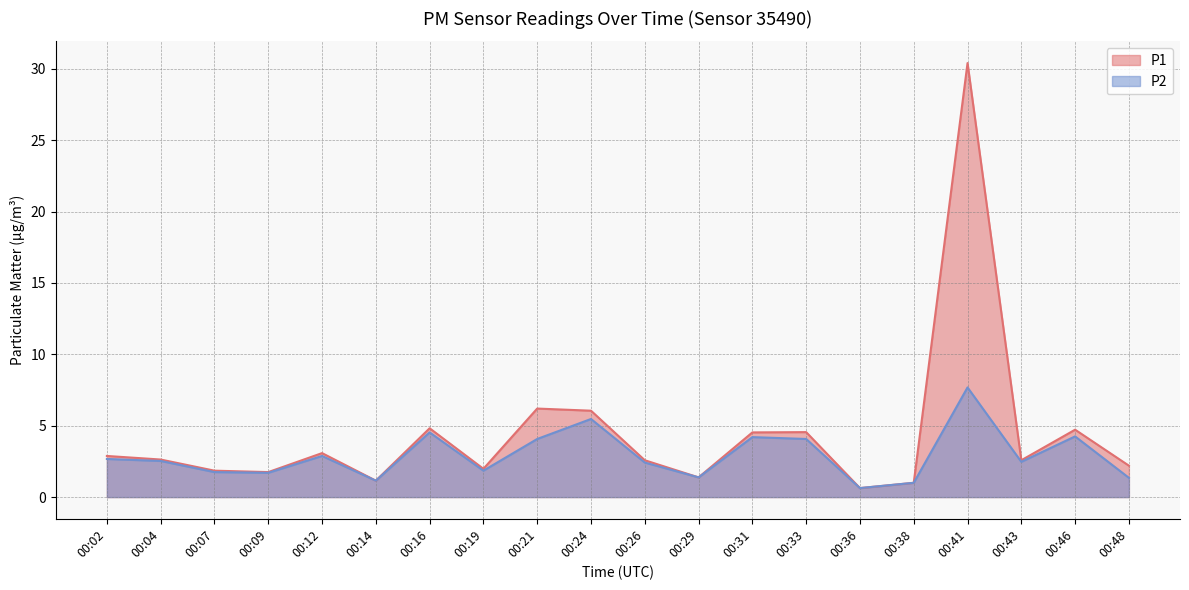

What is the sum of all P1 values?

87.0